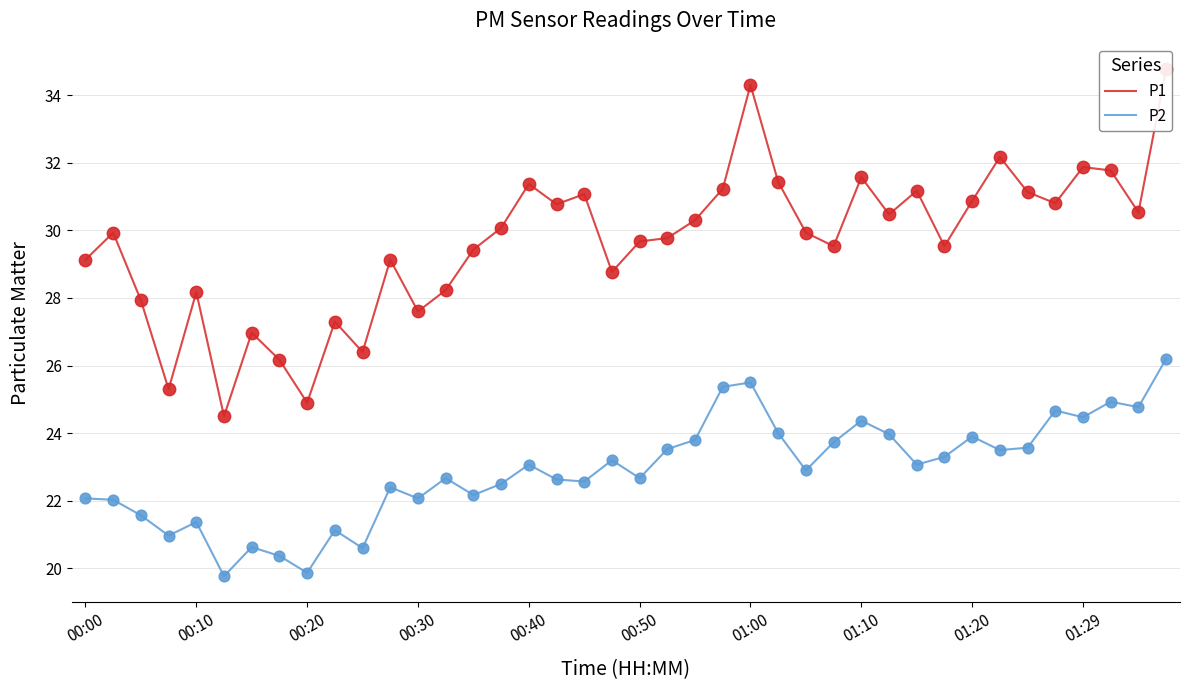

What are all the series names shown in the legend?

P1, P2